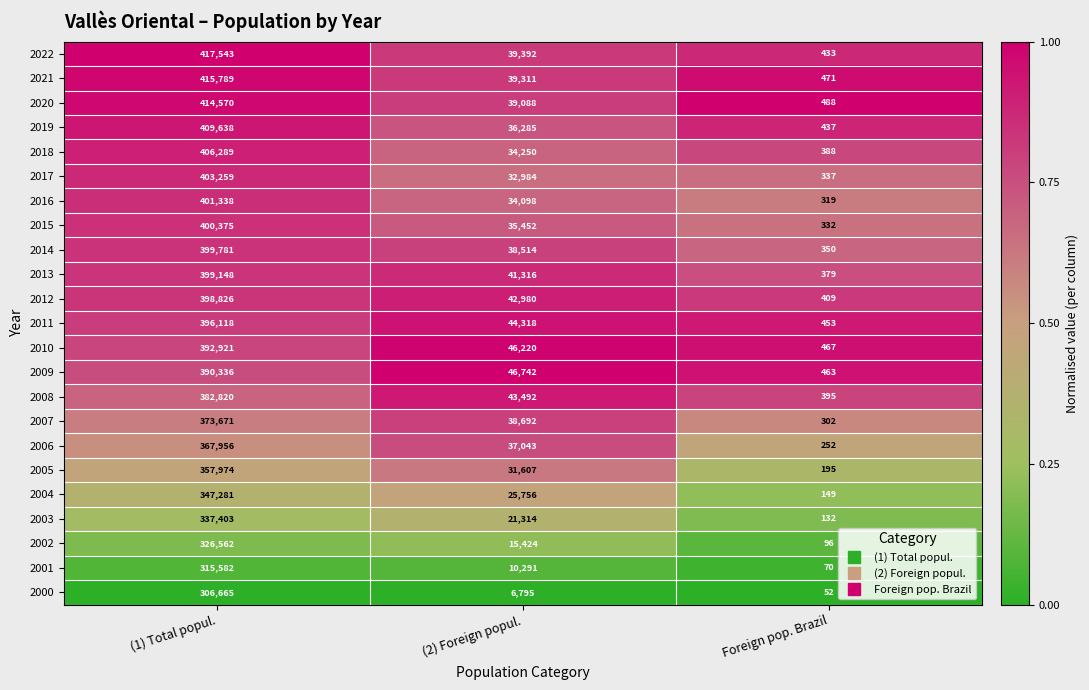

At which category does the chart reach its minimum across all series?

Foreign pop. Brazil